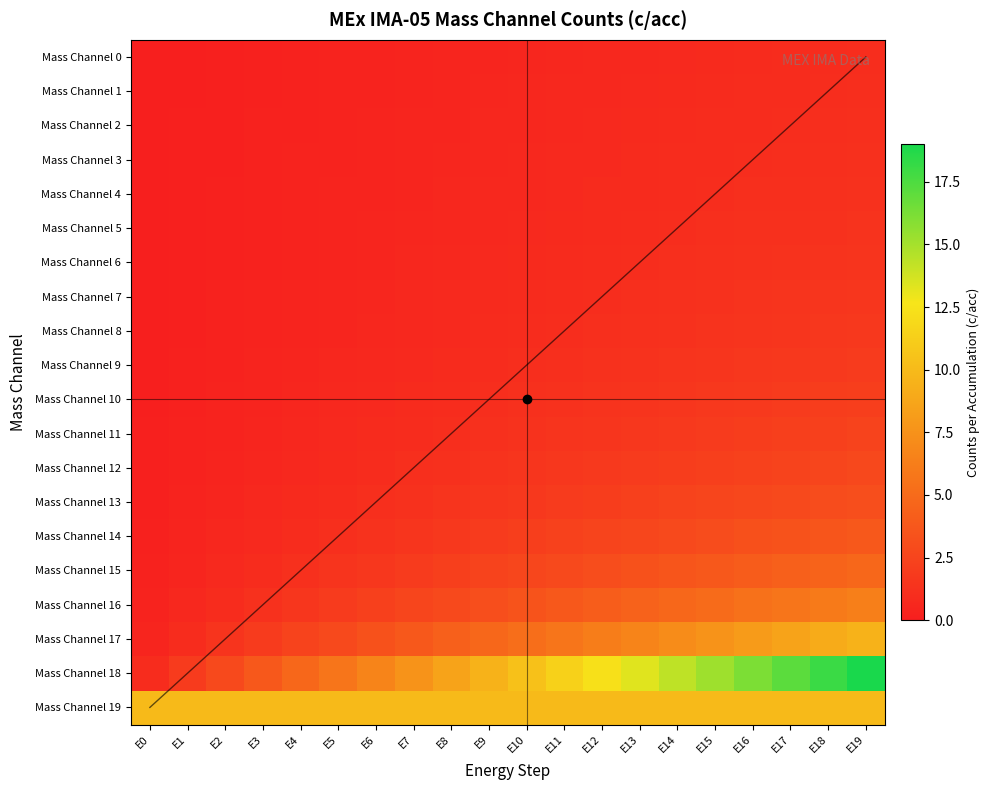

How many values in the Mass Channel 16 series exceed 3?

11